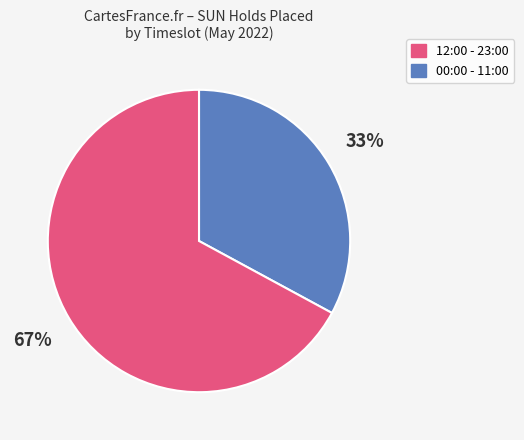

To the nearest percent, what is the difference between the largest and smallest slice percentages?

34%